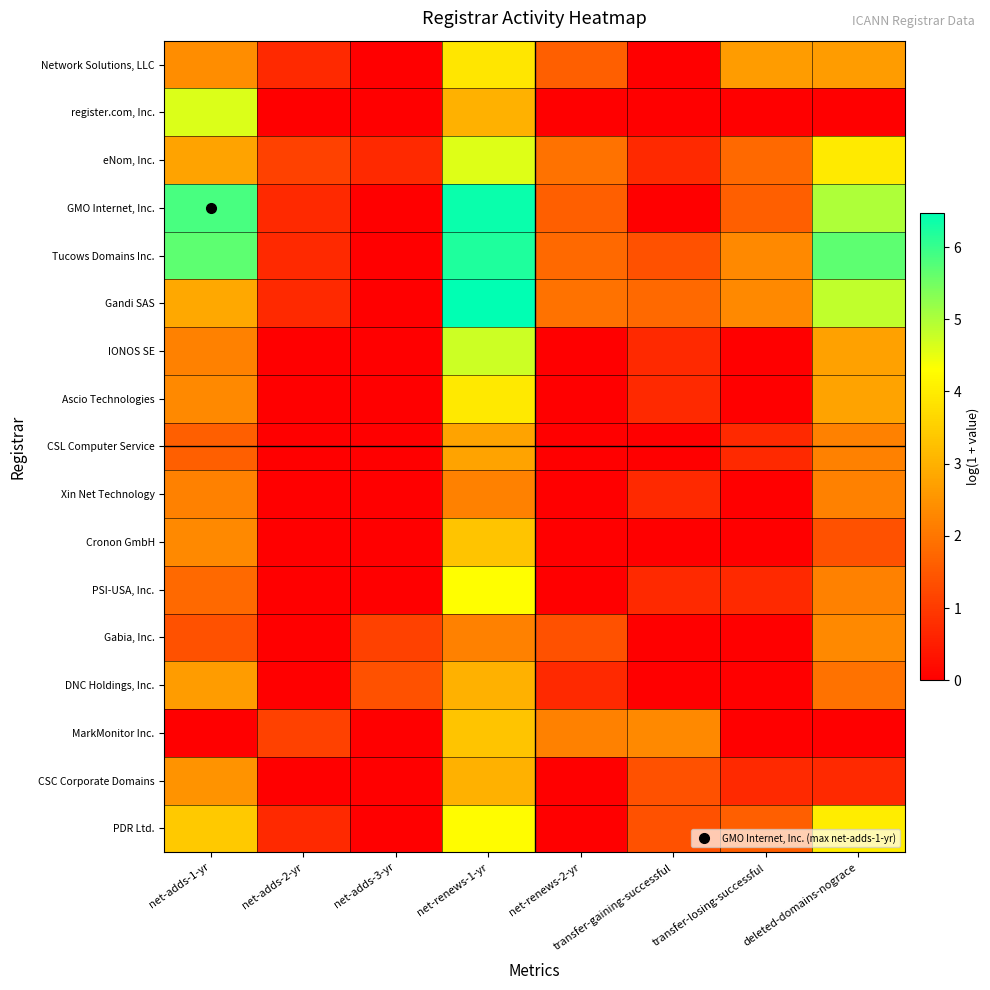

At which category is the sum across all series the highest?

net-renews-1-yr